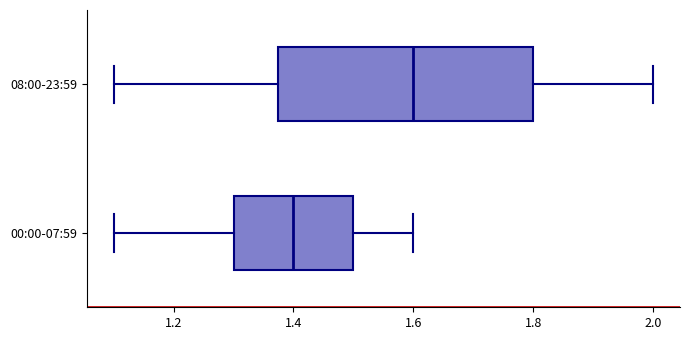

Which box's median line is the furthest to the left?

00:00-07:59